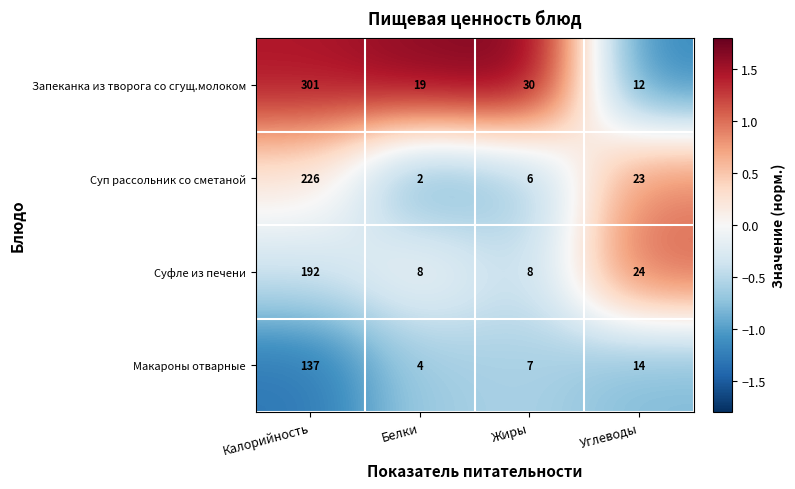

The value of Суп рассольник со сметаной at Углеводы is 23. True or false?

True